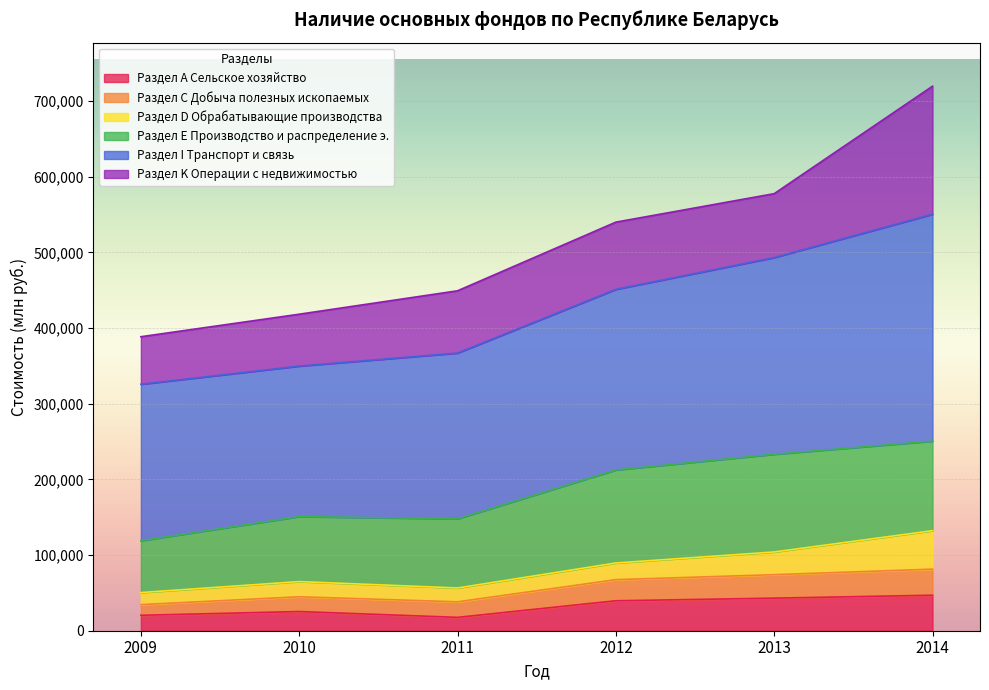

Which category has the lowest value in the Раздел С Добыча полезных ископаемых series?

2009